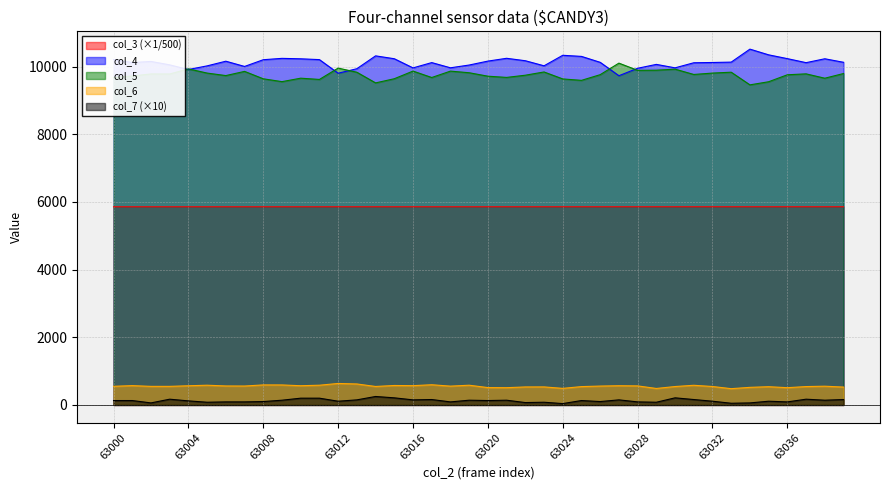

True or false: col_7 and col_3 cross at least once.

False